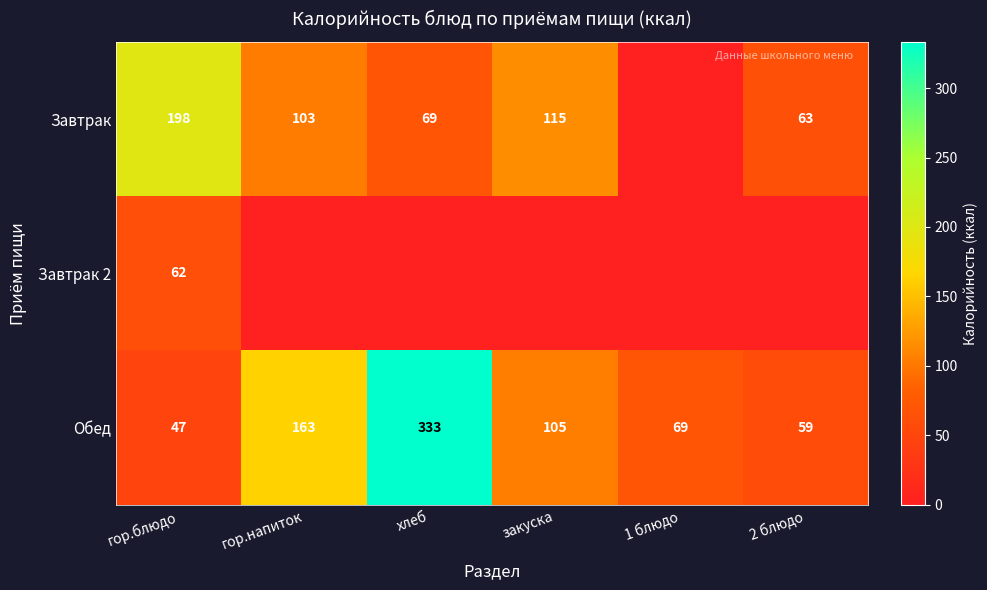

At which category is the sum across all series the highest?

хлеб